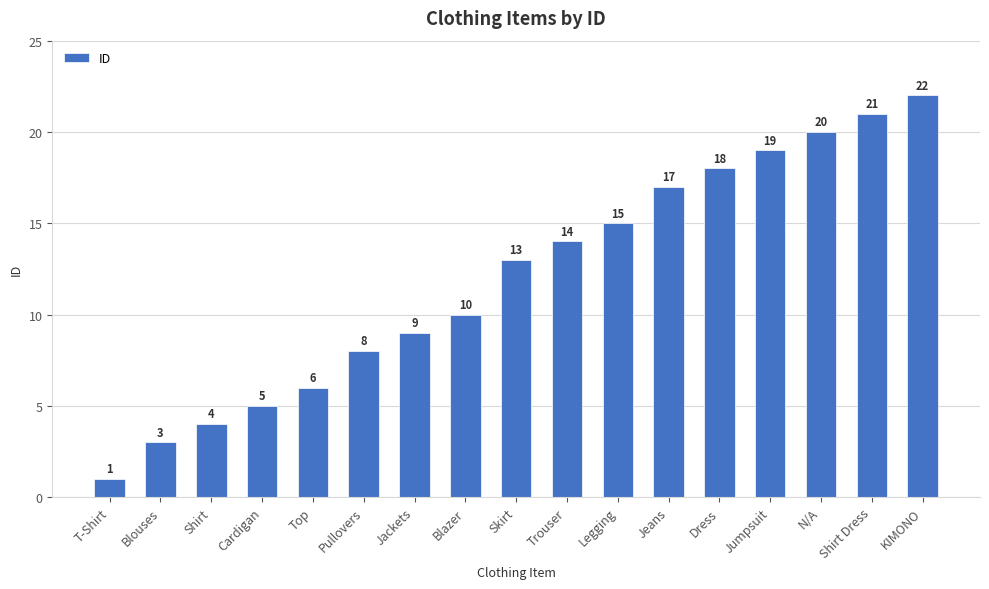

Is it true that the value at T-Shirt is 2?

False